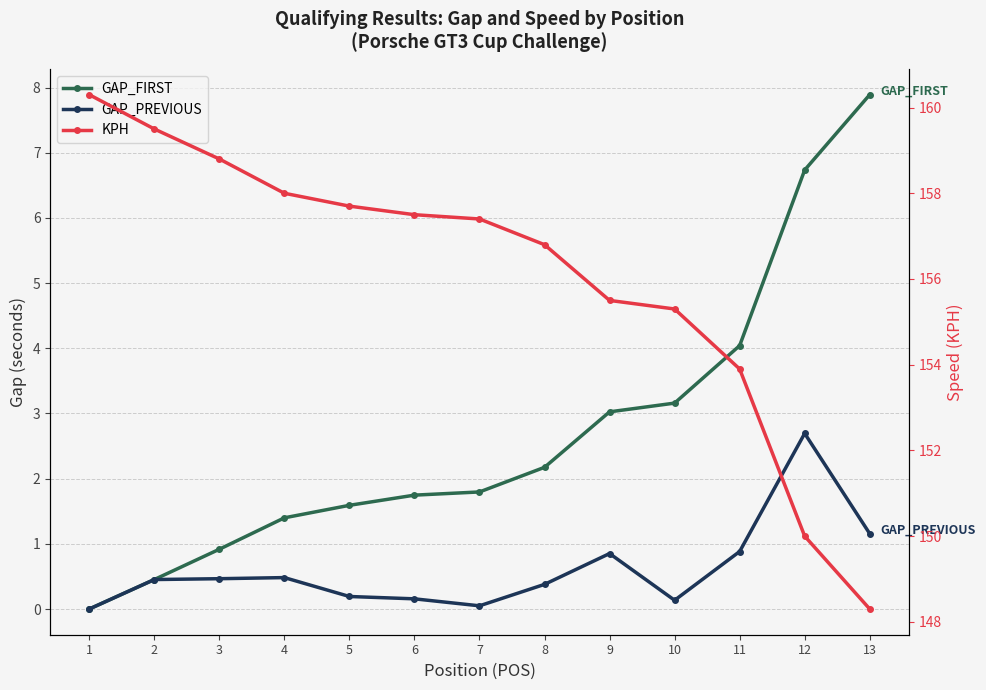

List the series in order of their peak value, highest first.

KPH, GAP_FIRST, GAP_PREVIOUS